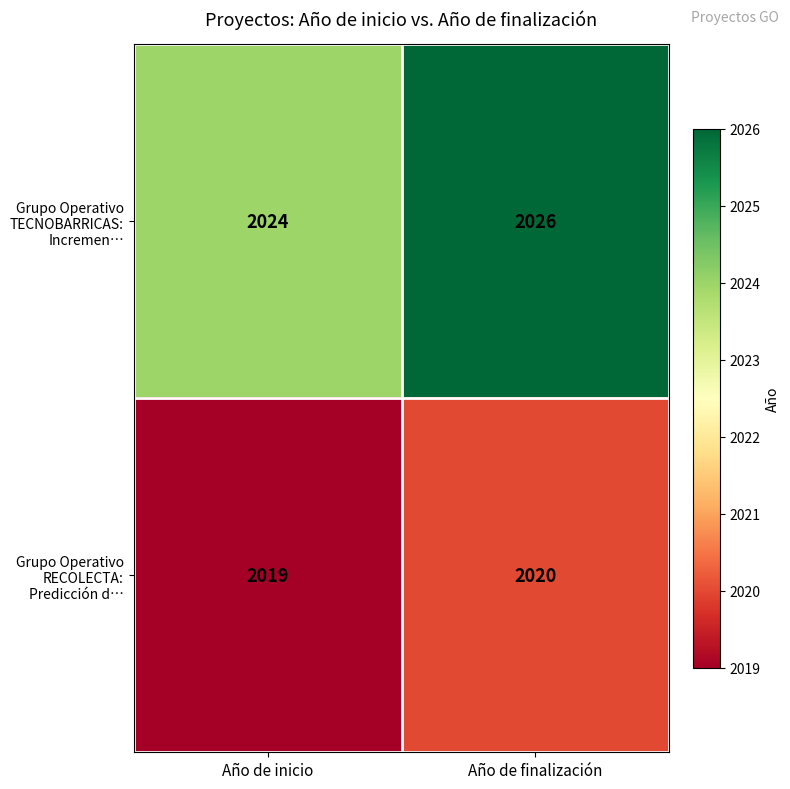

What is the smallest value displayed?

2019